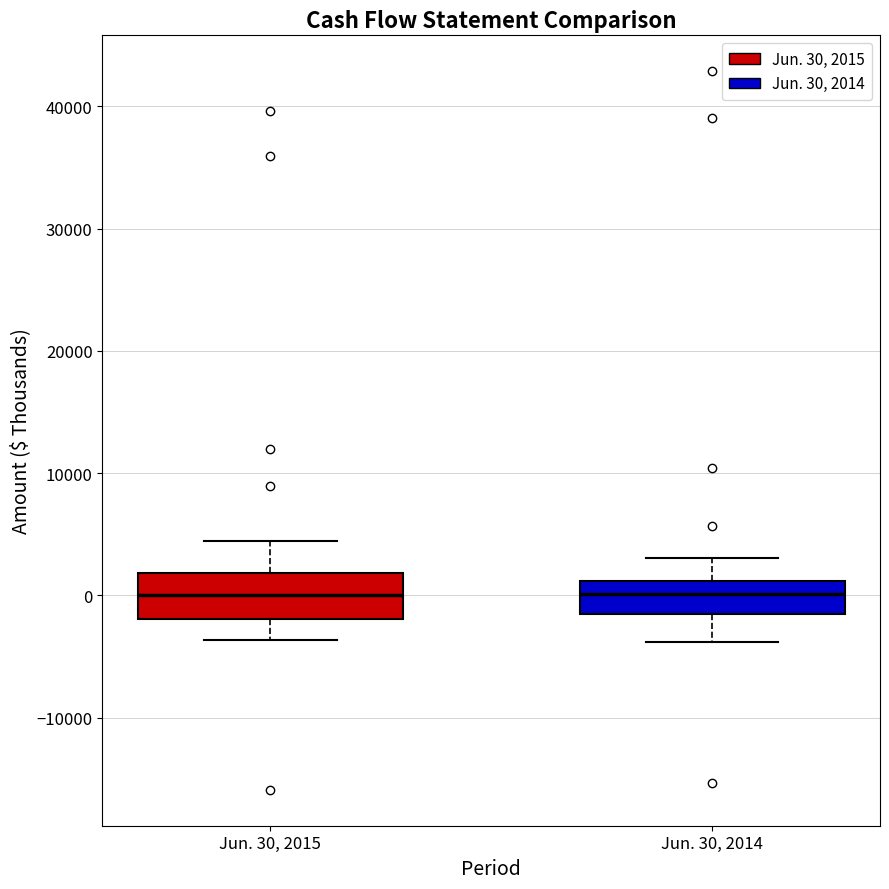

Reading left to right, read every box against the y-axis: the position of its median line, the range the box covers, and the ends of its whiskers. The values are not printed on the chart, so give them approximately, as read against the axis.

Jun. 30, 2015: median 0, box -2000 to 2000, whiskers -4000 to 4000
Jun. 30, 2014: median 0, box -2000 to 1000, whiskers -4000 to 3000